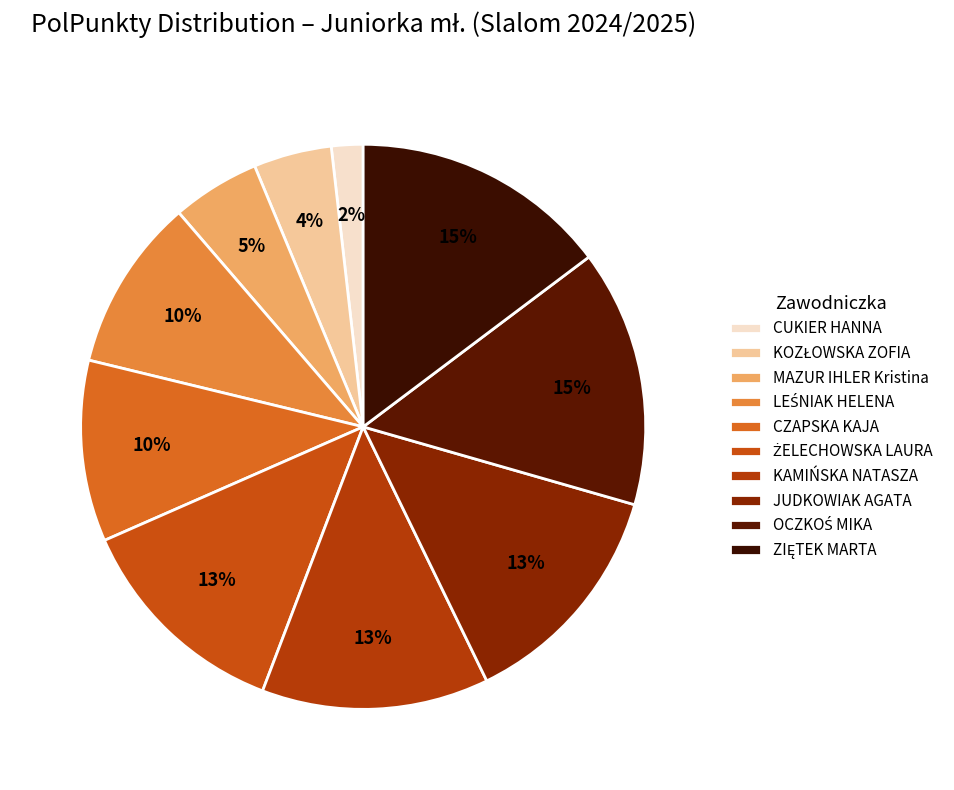

What is the change in value from CZAPSKA KAJA to ZIĘTEK MARTA?

+33.6